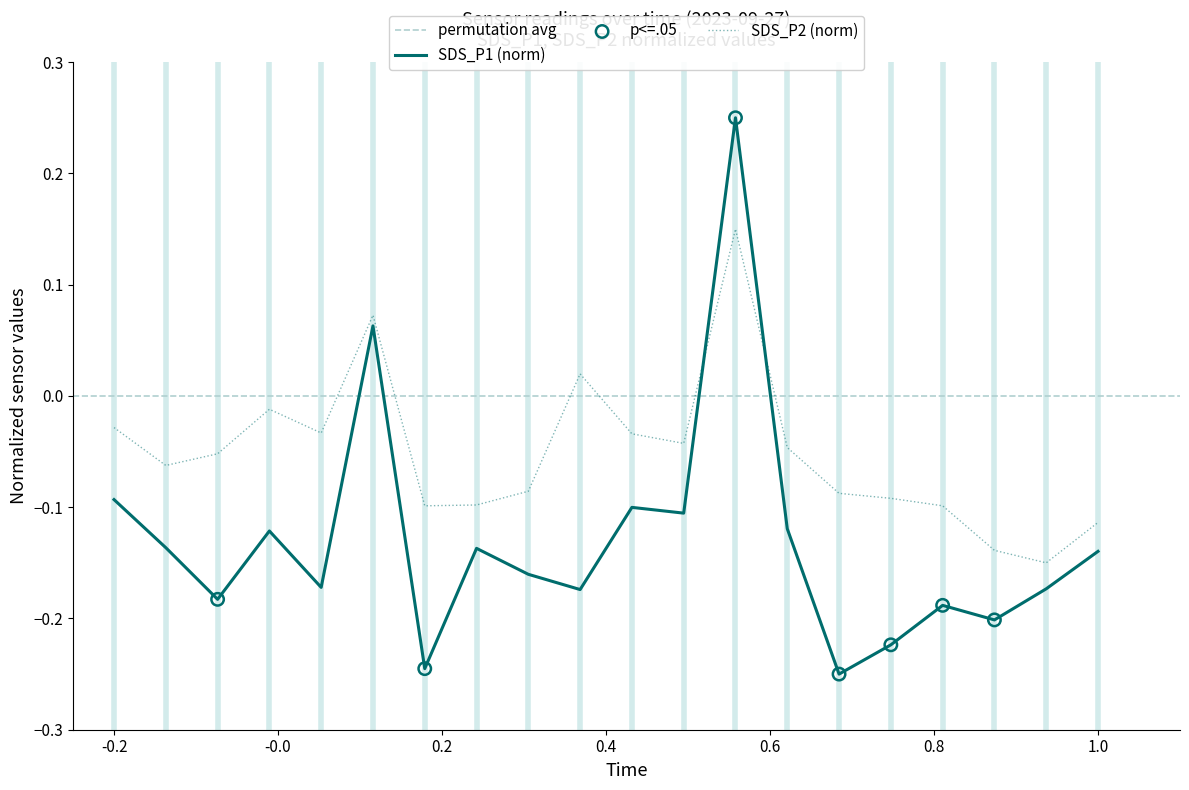

True or false: SDS_P1 (norm) and SDS_P2 (norm) intersect in this chart.

True